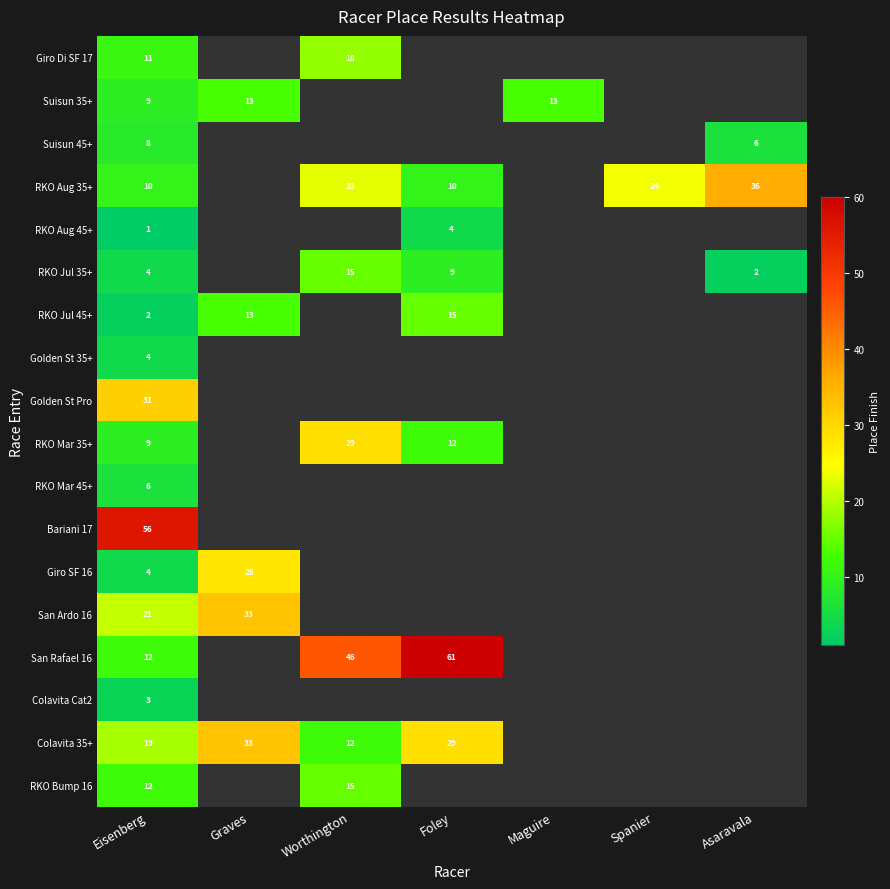

The value of San Ardo 16 at Graves is 17. True or false?

False